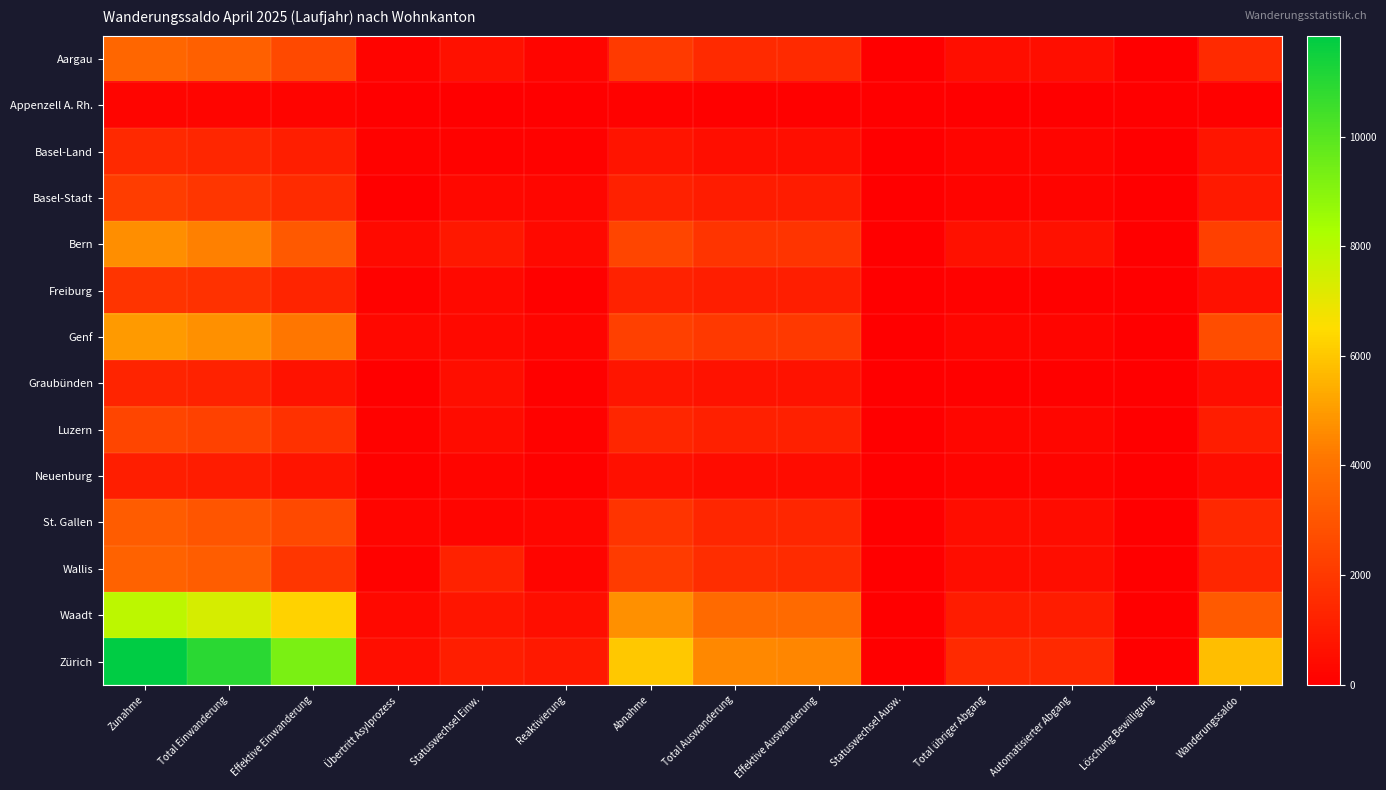

Rank the series at Übertritt Asylprozess from highest to lowest value.

Zürich, Bern, Waadt, Genf, St. Gallen, Aargau, Basel-Land, Luzern, Wallis, Freiburg, Neuenburg, Graubünden, Basel-Stadt, Appenzell A. Rh.